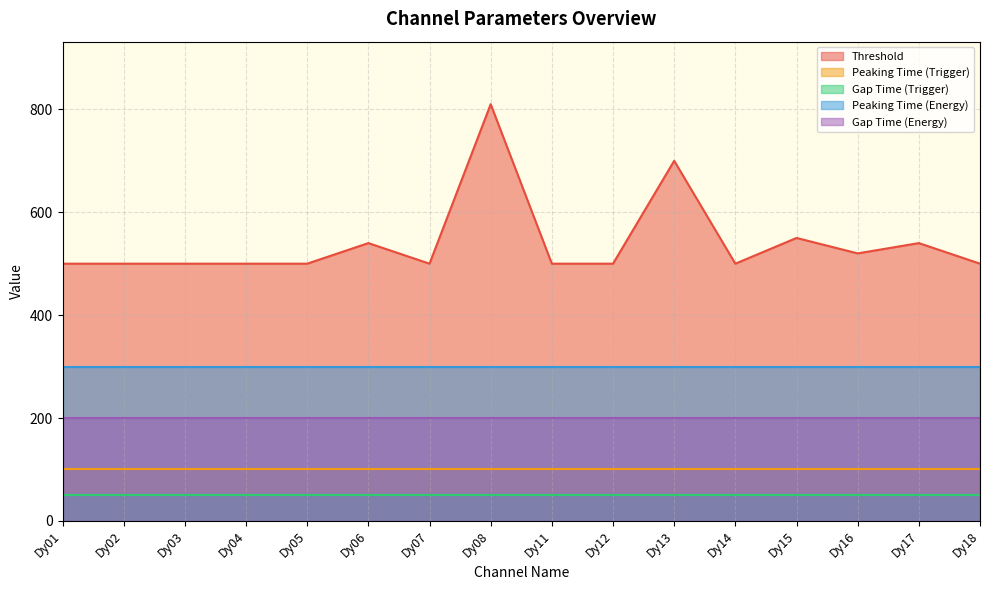

What is the sum of the Gap Time (Energy) values at Dy06 and Dy18?

400